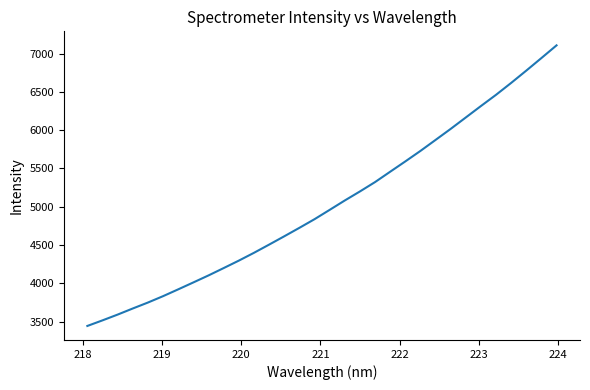

What is the difference between the maximum and minimum values?

3667.1